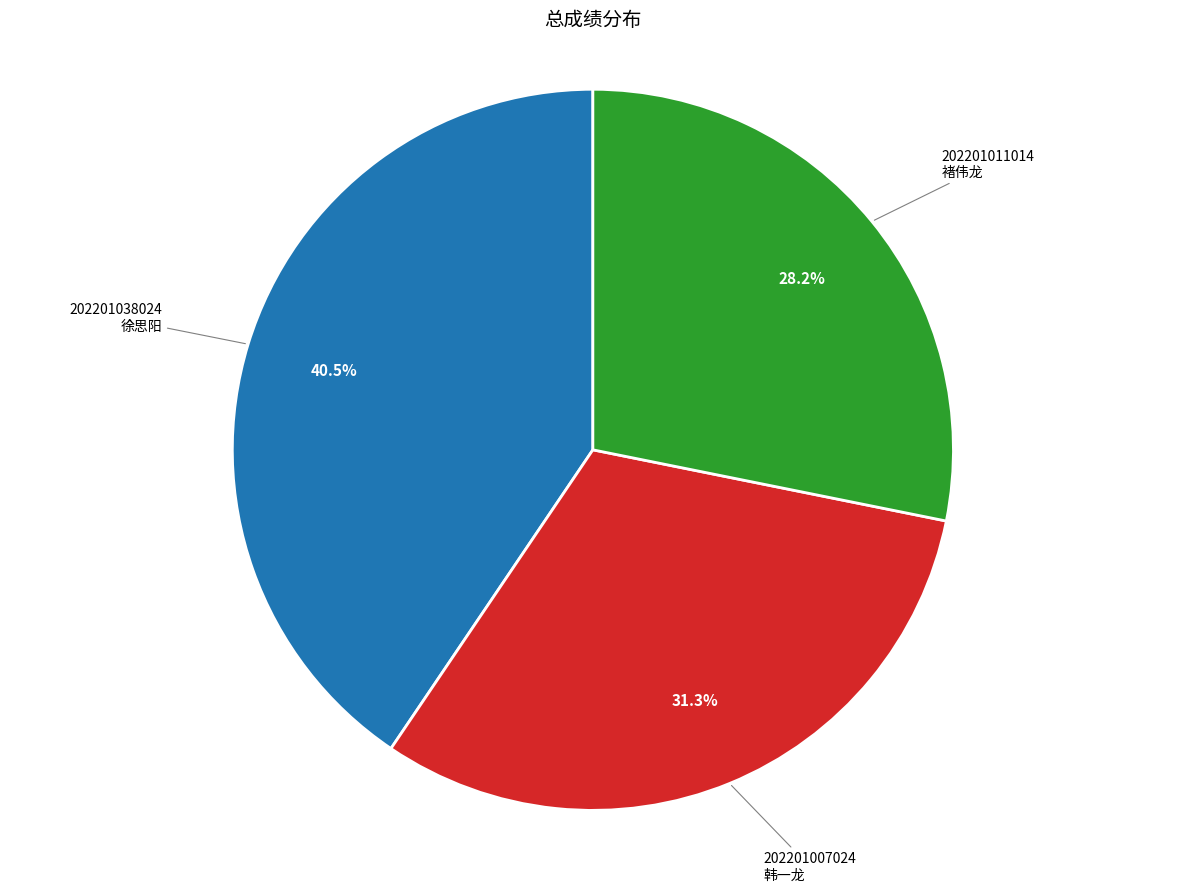

Is the sum of 202201011014 褚伟龙 and 202201038024 徐思阳 greater than half?

Yes